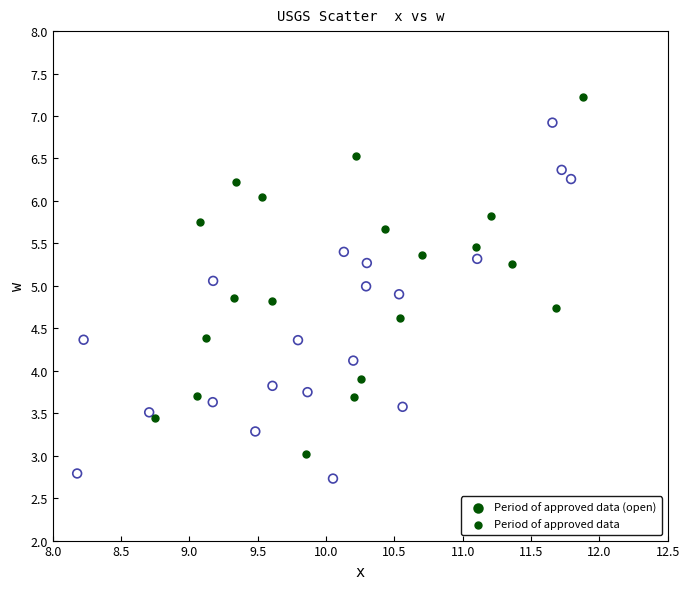

Which series contains the highest Y value?

Period of approved data